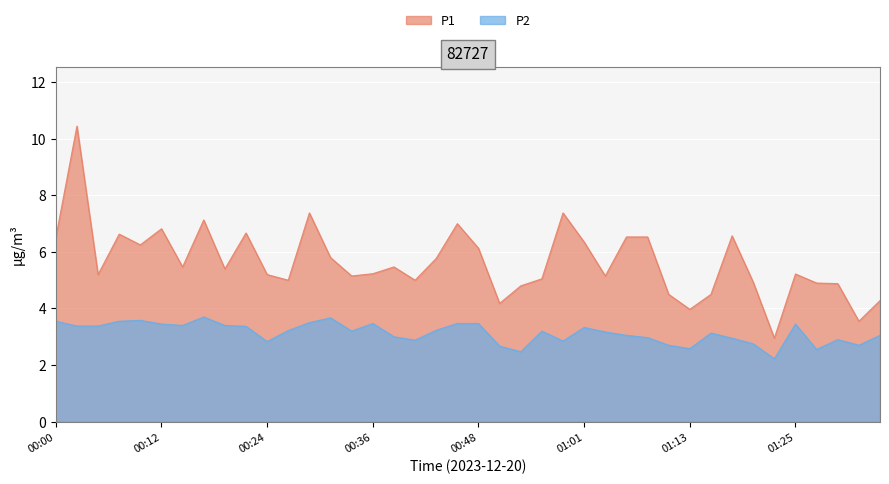

What is the difference between the maximum and second lowest values in the P2 series?

1.2